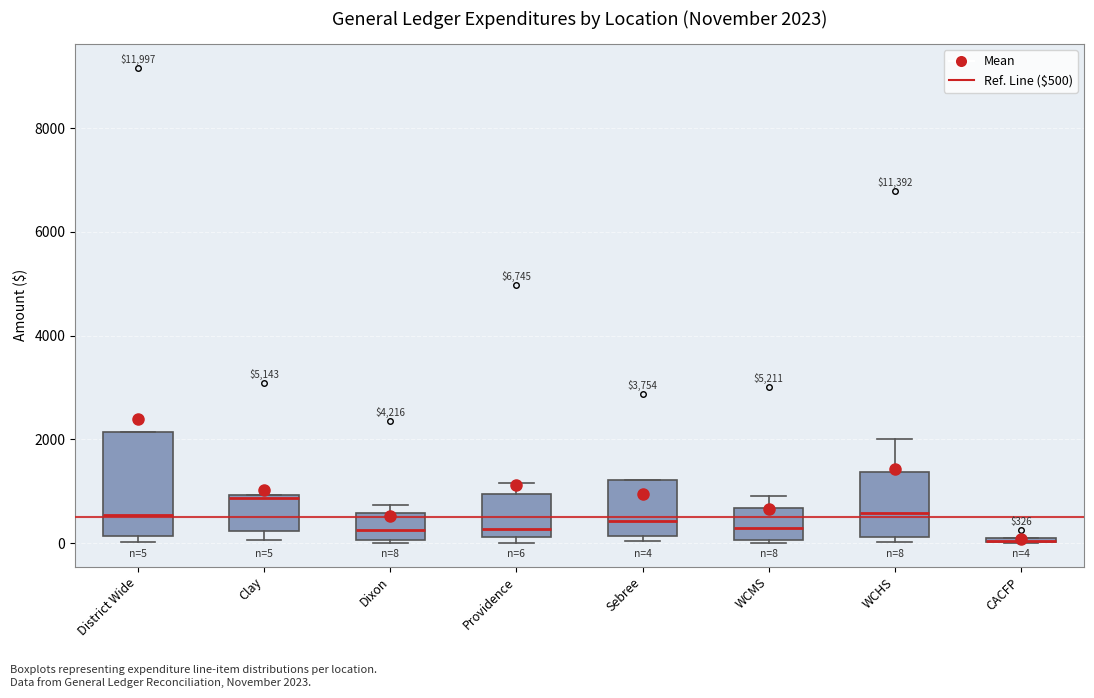

Comparing the boxes themselves (not the whiskers), which one is the tallest?

District Wide